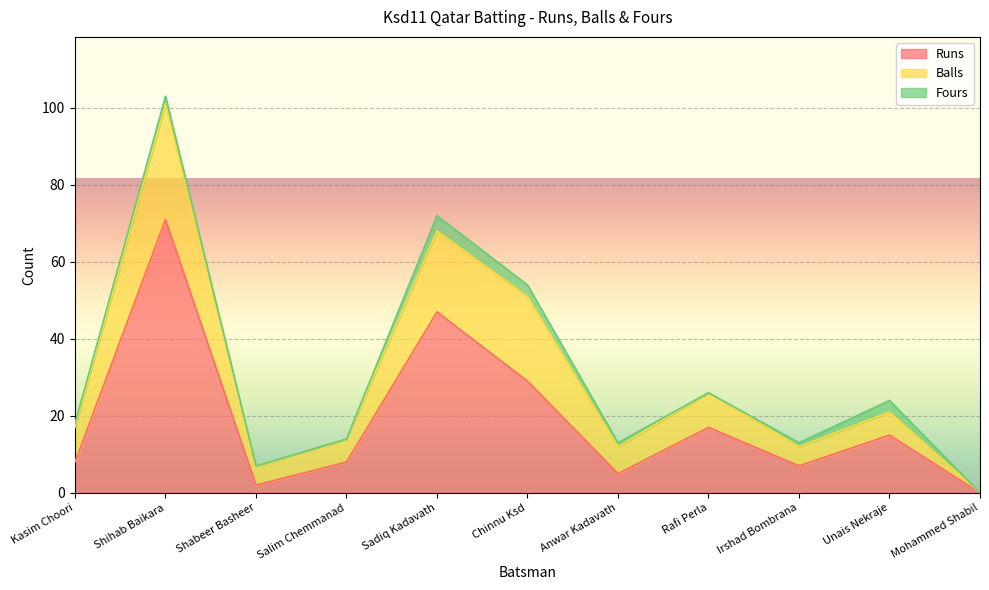

Reading left to right, list all the values displayed in this chart.

Runs: Kasim Choori=8	Shihab Baikara=71	Shabeer Basheer=2	Salim Chemmanad=8	Sadiq Kadavath=47	Chinnu Ksd=29	Anwar Kadavath=5	Rafi Perla=17	Irshad Bombrana=7	Unais Nekraje=15	Mohammed Shabil=0
Balls: Kasim Choori=9	Shihab Baikara=30	Shabeer Basheer=5	Salim Chemmanad=6	Sadiq Kadavath=21	Chinnu Ksd=22	Anwar Kadavath=7	Rafi Perla=9	Irshad Bombrana=5	Unais Nekraje=6	Mohammed Shabil=0
Fours: Kasim Choori=1	Shihab Baikara=2	Shabeer Basheer=0	Salim Chemmanad=0	Sadiq Kadavath=4	Chinnu Ksd=3	Anwar Kadavath=1	Rafi Perla=0	Irshad Bombrana=1	Unais Nekraje=3	Mohammed Shabil=0